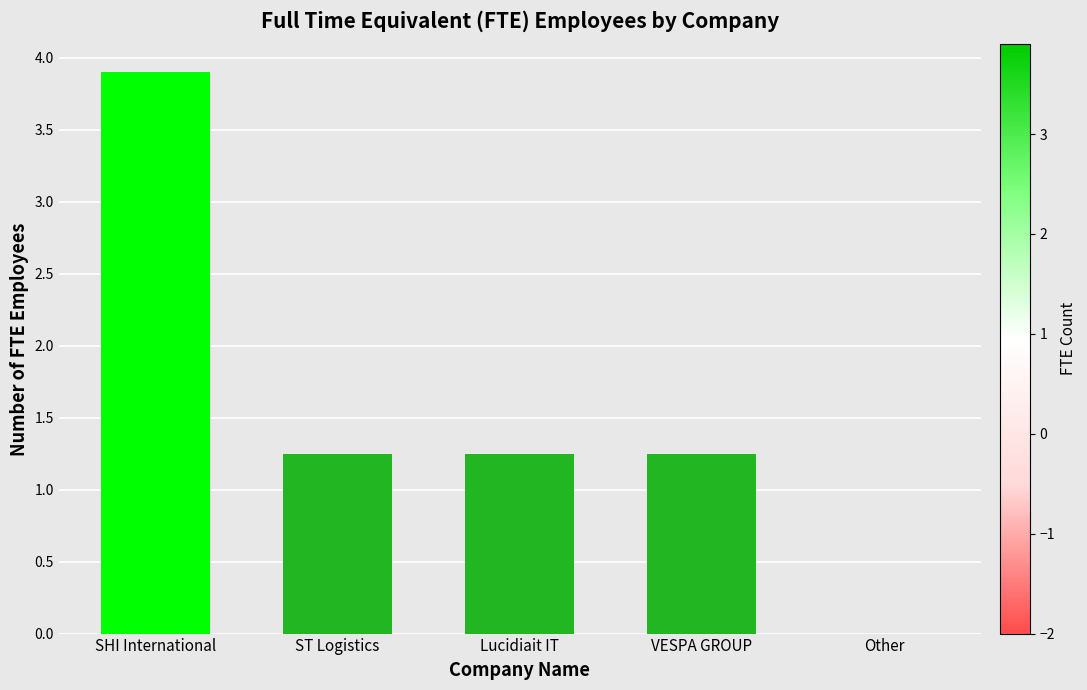

The chart shows a value of 0.6 at Lucidiait IT. True or false?

False